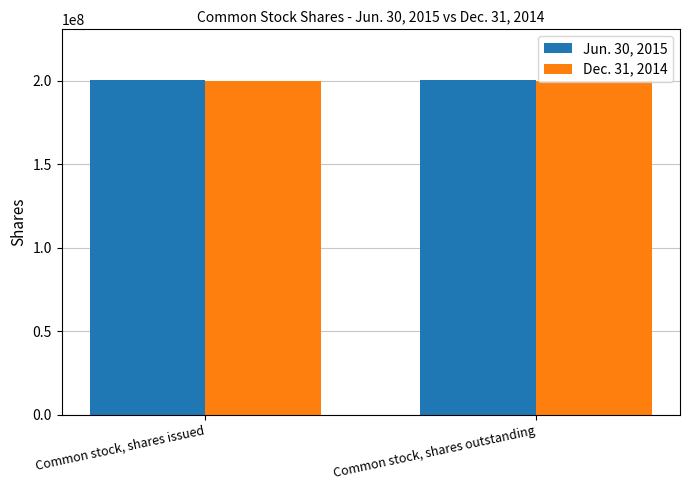

Are the bars horizontal?

No